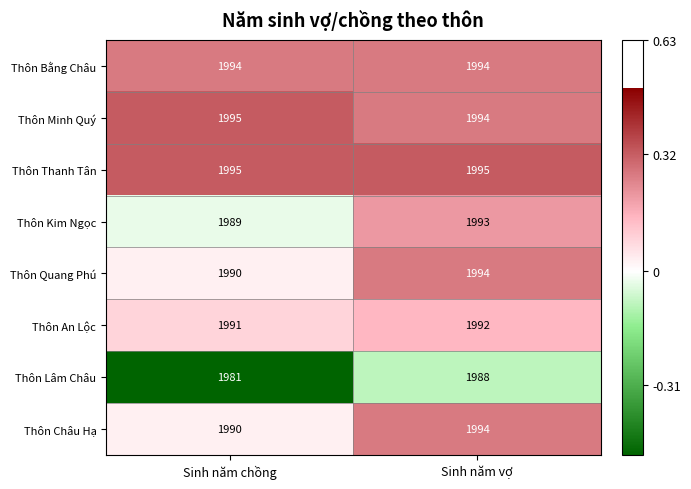

Is it true that Thôn Lâm Châu equals 1988 at Sinh năm vợ?

True